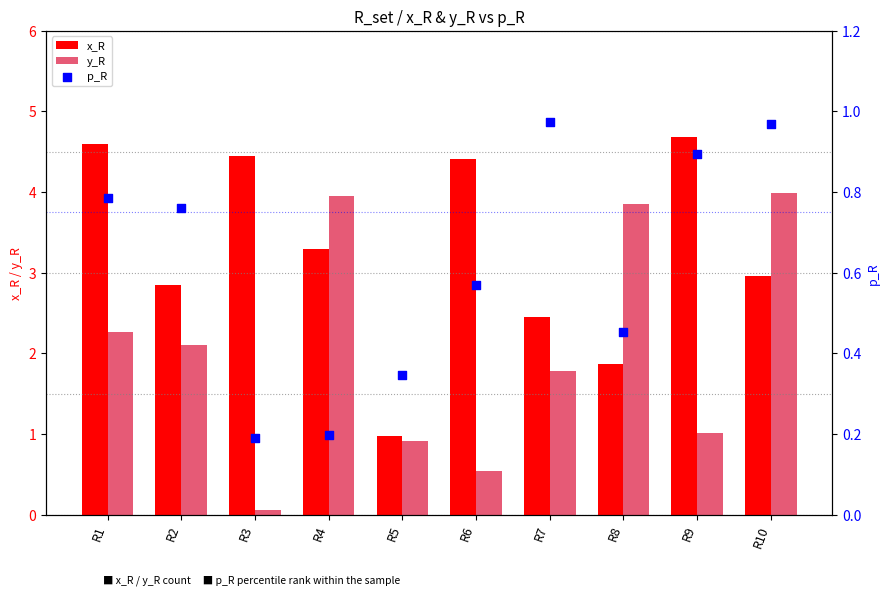

At how many categories does at least one series exceed 2?

9